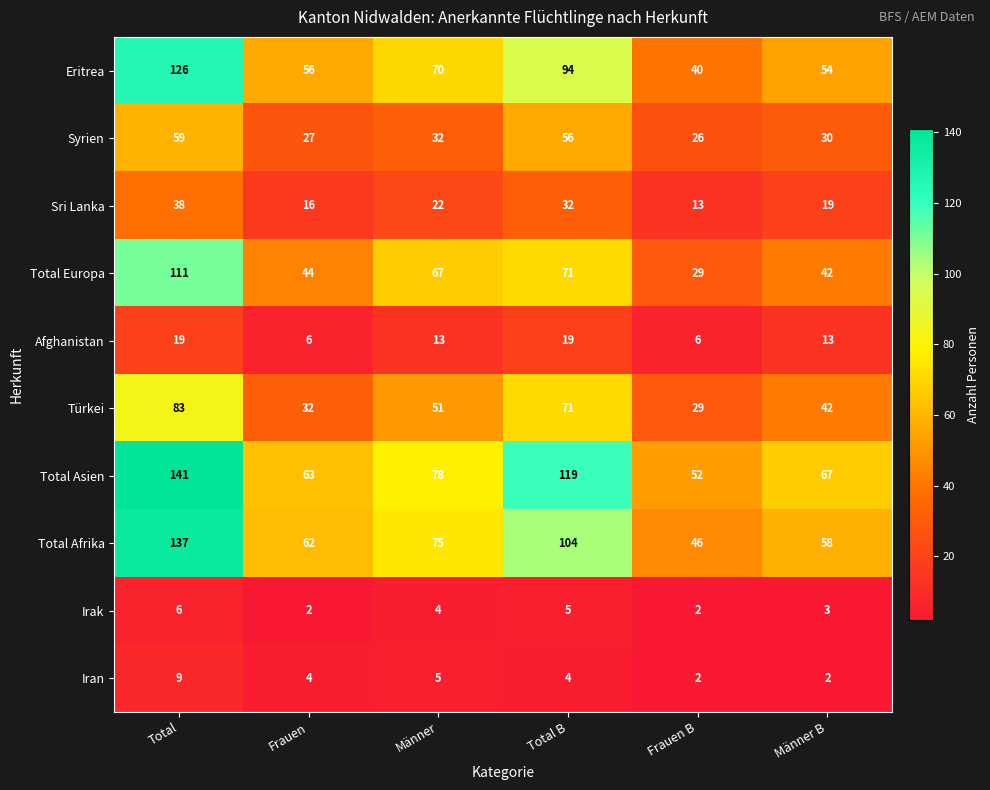

List the series in order of their peak value, highest first.

Total Asien, Total Afrika, Eritrea, Total Europa, Türkei, Syrien, Sri Lanka, Afghanistan, Iran, Irak